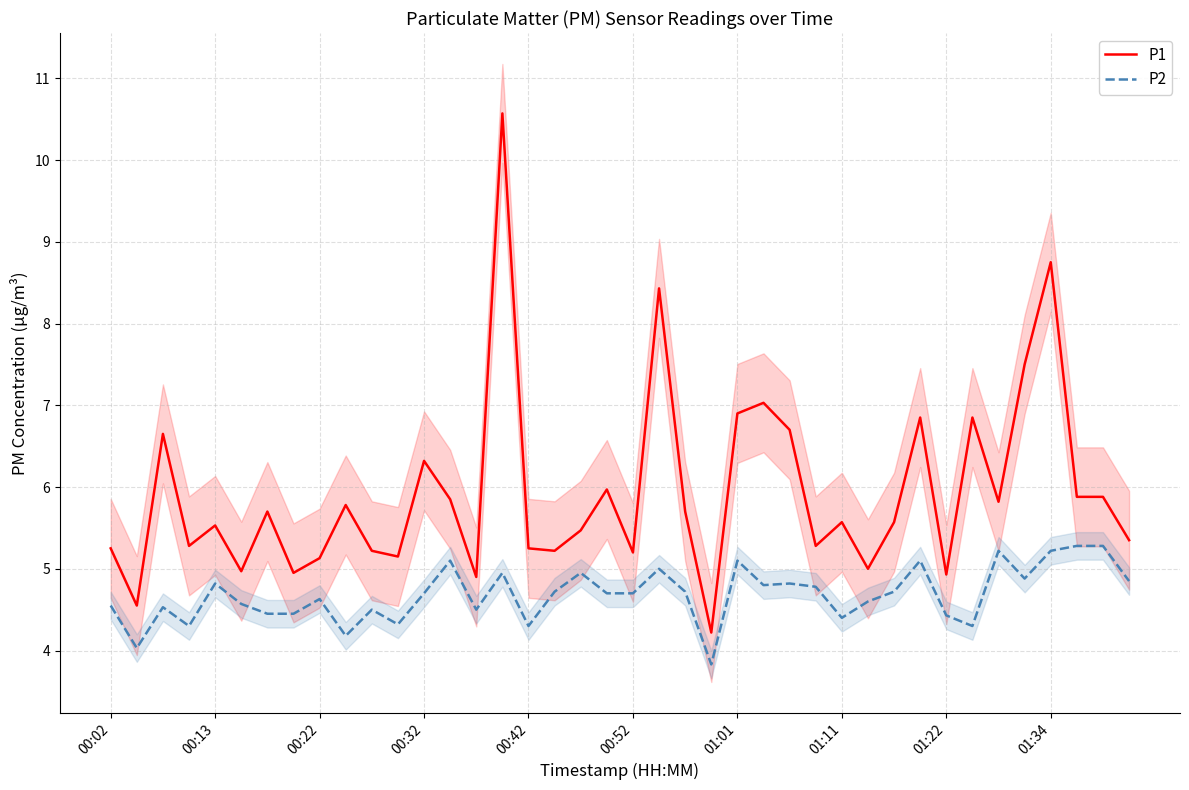

True or false: P2 and P1 cross at least once.

False